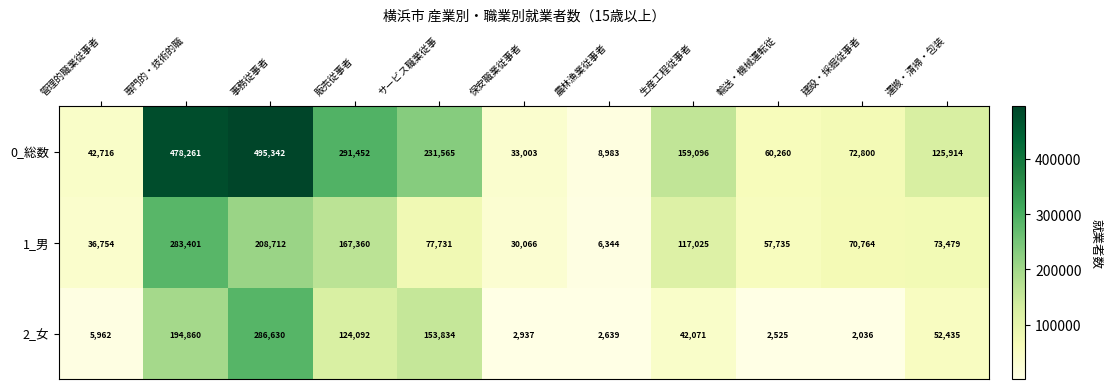

What is the difference between the second highest and minimum values in the 1_男 series?

202368